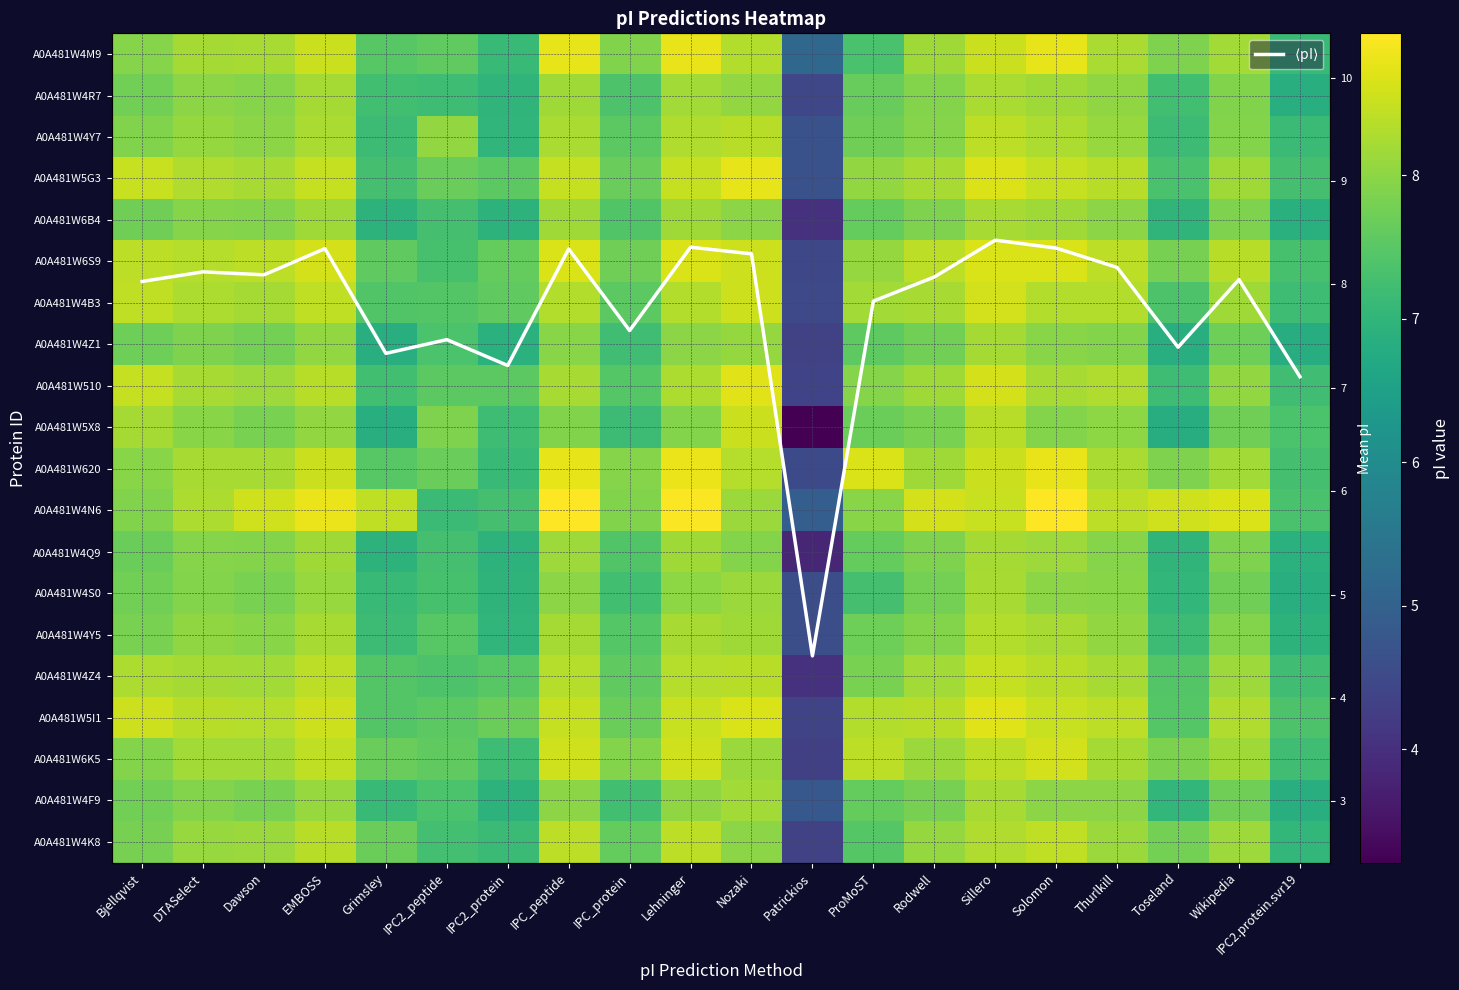

What is the approximate value of A0A481W4Y5 at IPC_peptide?

8.2